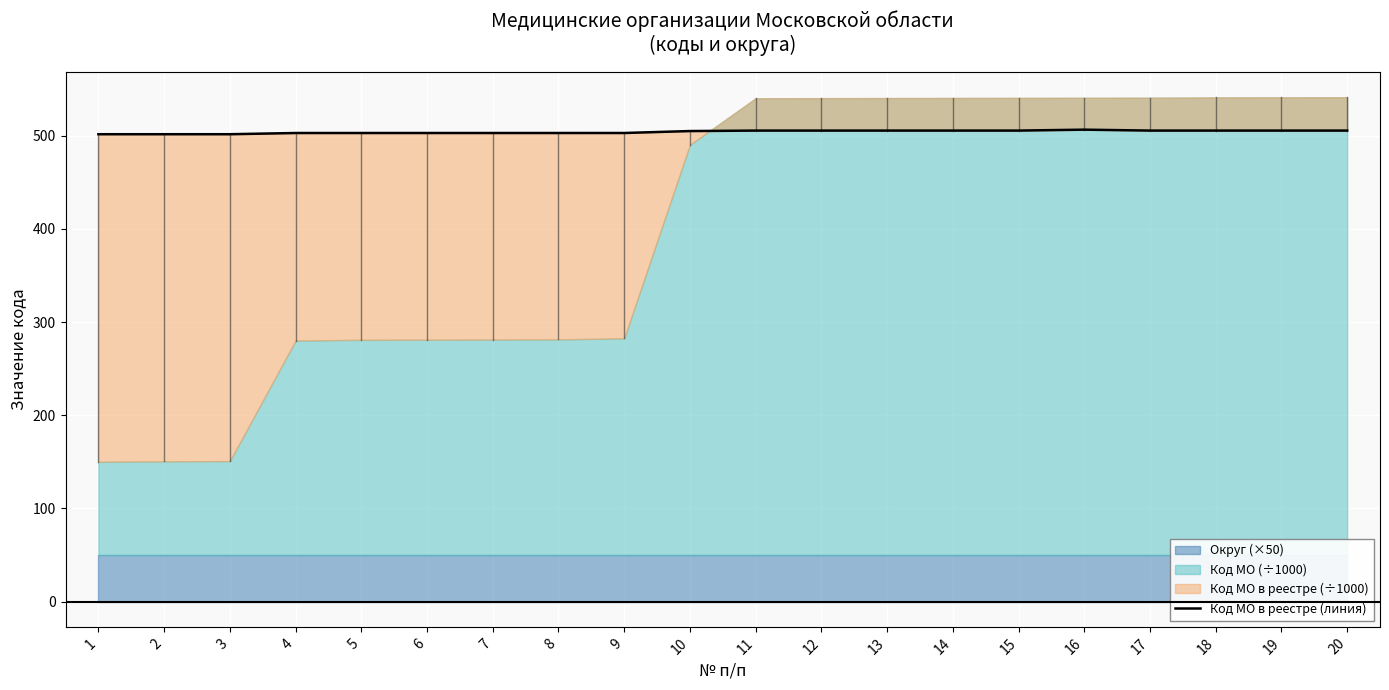

At which label does the data first exceed 505?

11